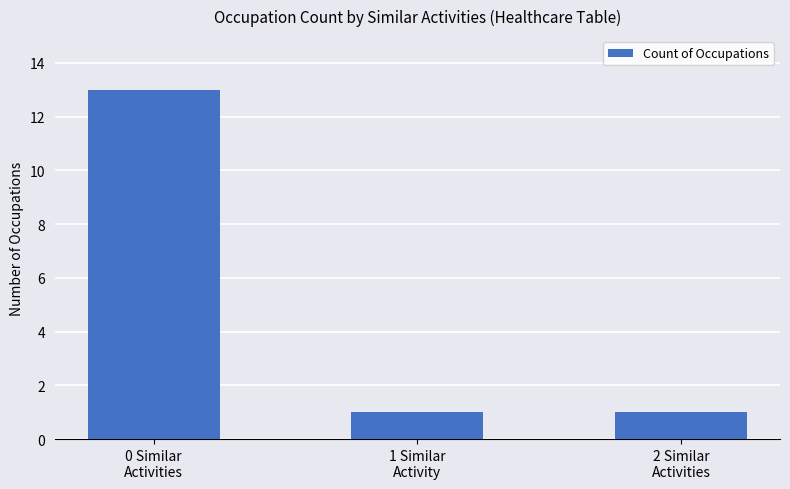

What is the value of the 2nd bar from the left?

1